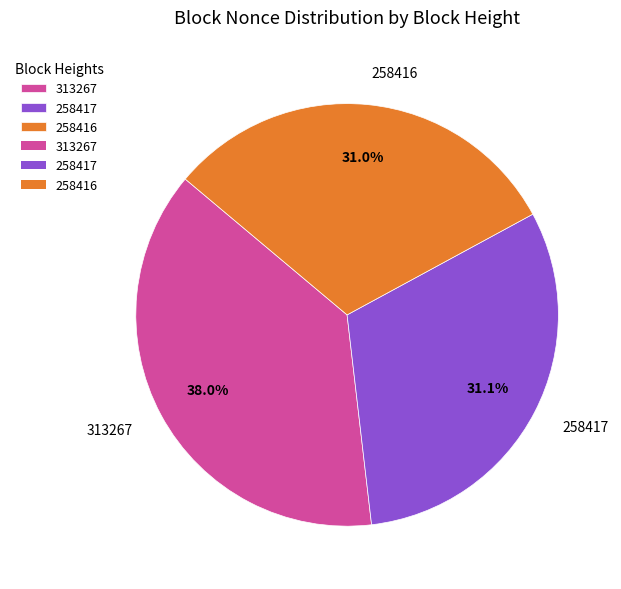

The 313267 slice represents 38% of the pie. True or false?

True